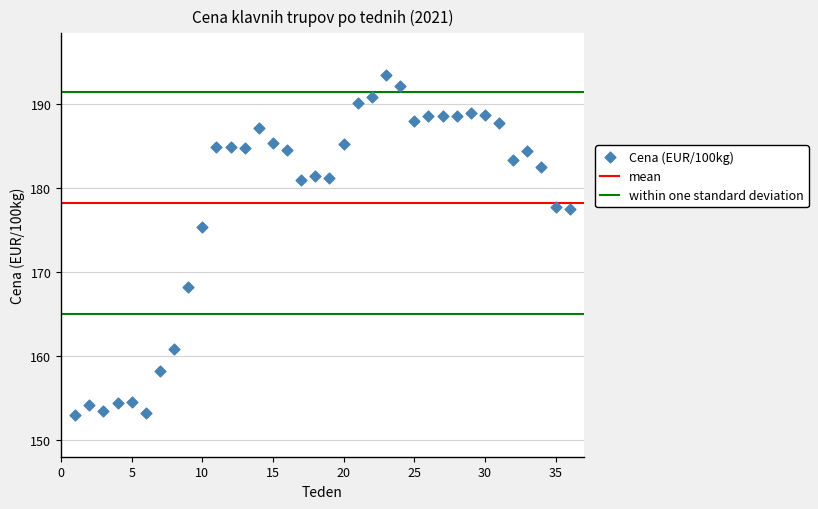

What is the range of Y values (max minus min)?

40.5